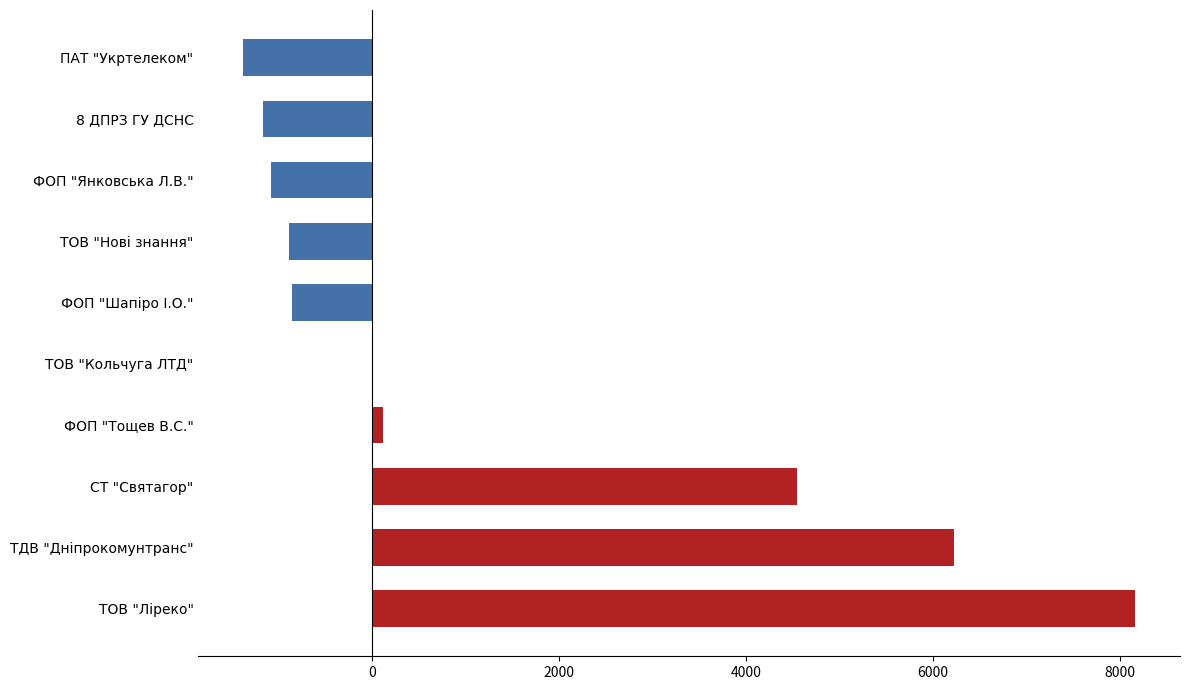

What is the sum of all values?

13662.9